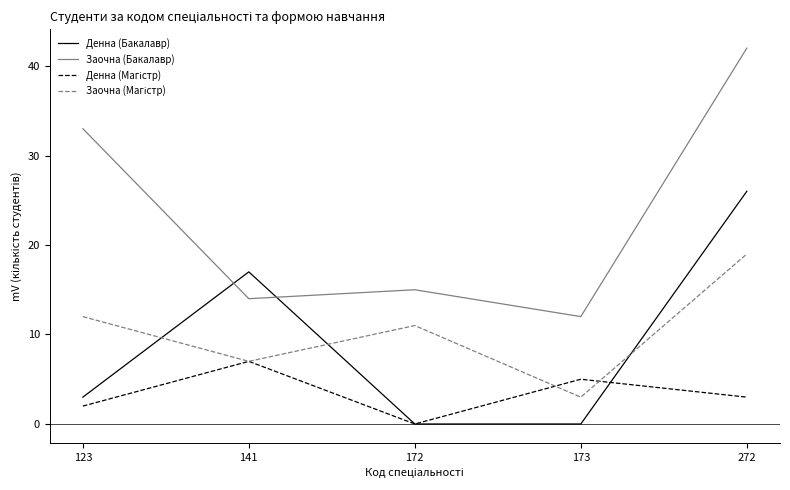

Which label corresponds to the largest value in the chart?

272